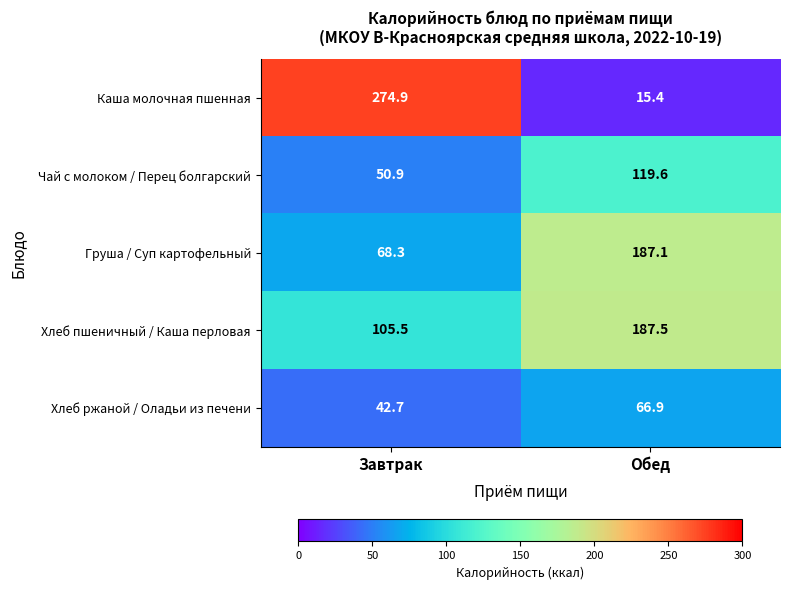

Reading left to right, extract all data points from this chart.

Каша молочная пшенная: Завтрак=274.9	Обед=15.4
Чай с молоком / Перец болгарский: Завтрак=50.9	Обед=119.6
Груша / Суп картофельный: Завтрак=68.3	Обед=187.1
Хлеб пшеничный / Каша перловая: Завтрак=105.5	Обед=187.5
Хлеб ржаной / Оладьи из печени: Завтрак=42.7	Обед=66.9